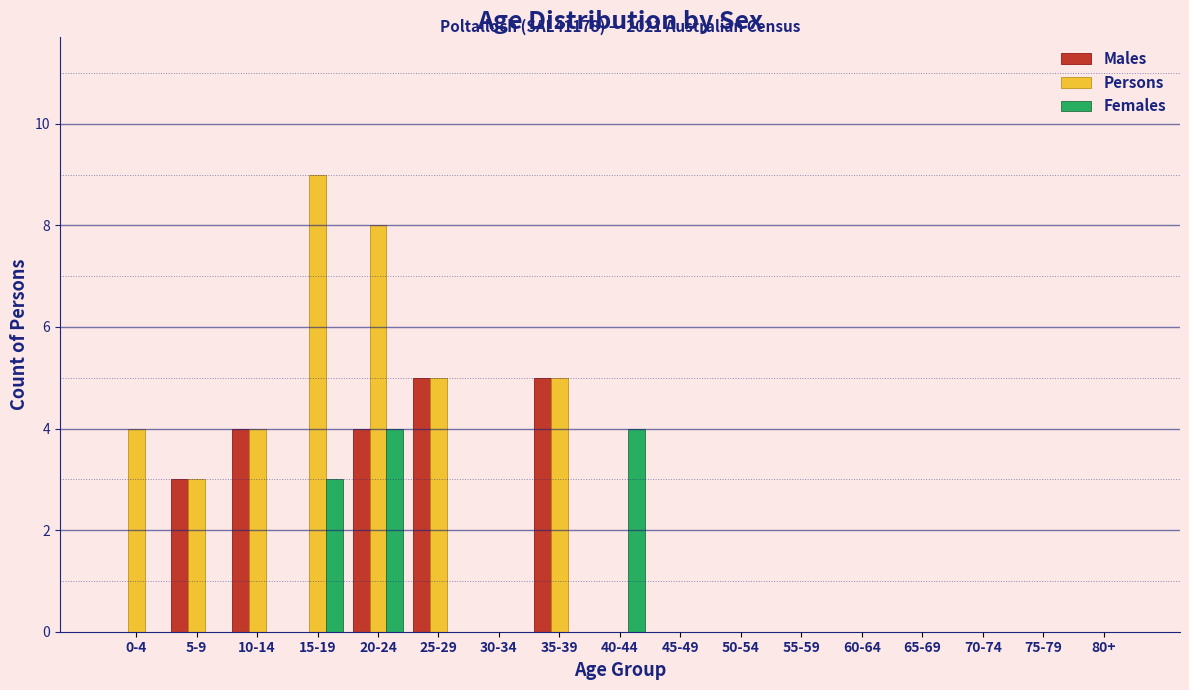

Is the value of Males at 65-69 greater than the value of Persons at 35-39?

No